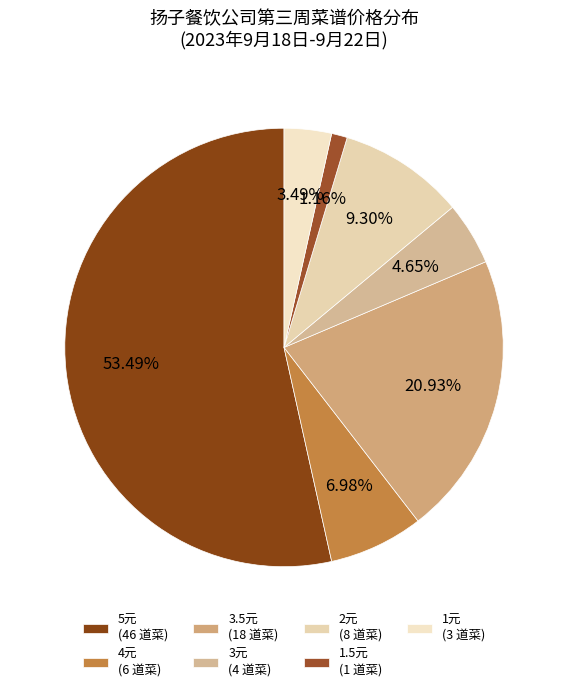

What is the majority slice?

5元